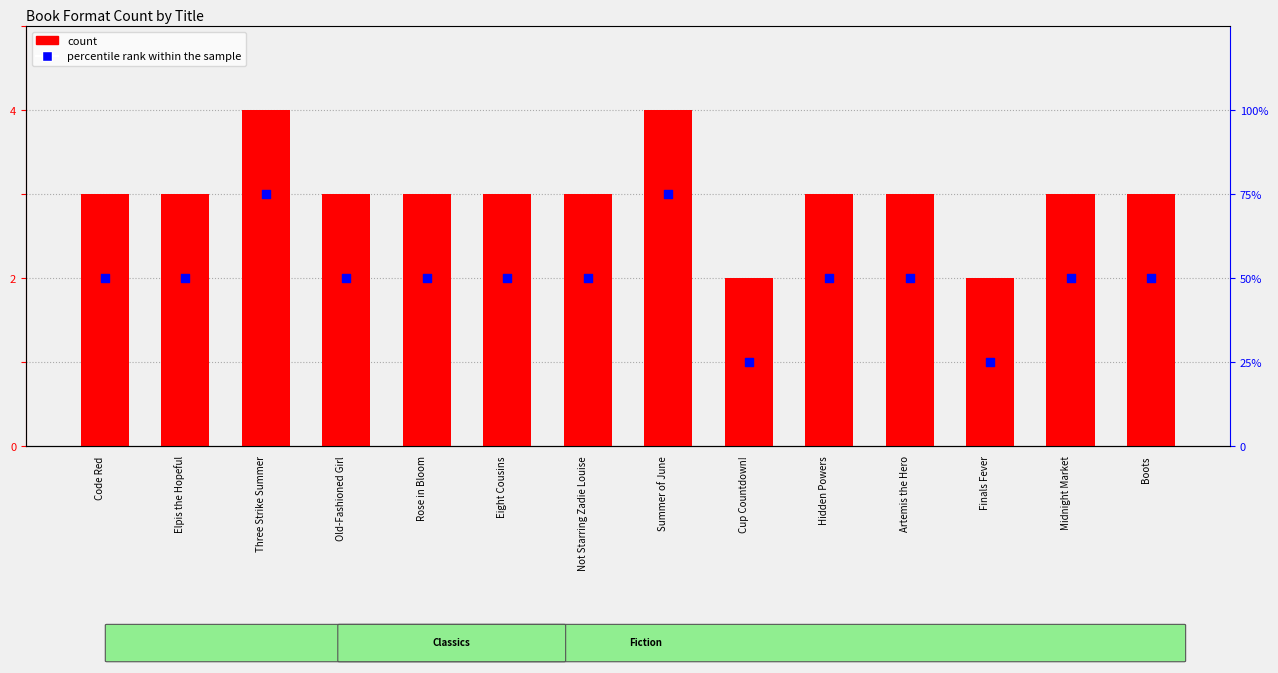

Is the value of percentile rank within the sample at Boots greater than the value of count at Rose in Bloom?

No